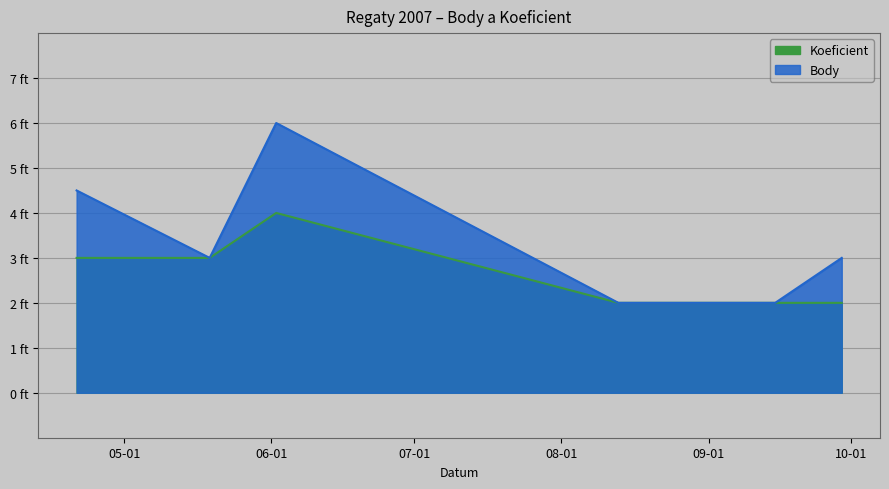

How many lines are shown in the chart?

2